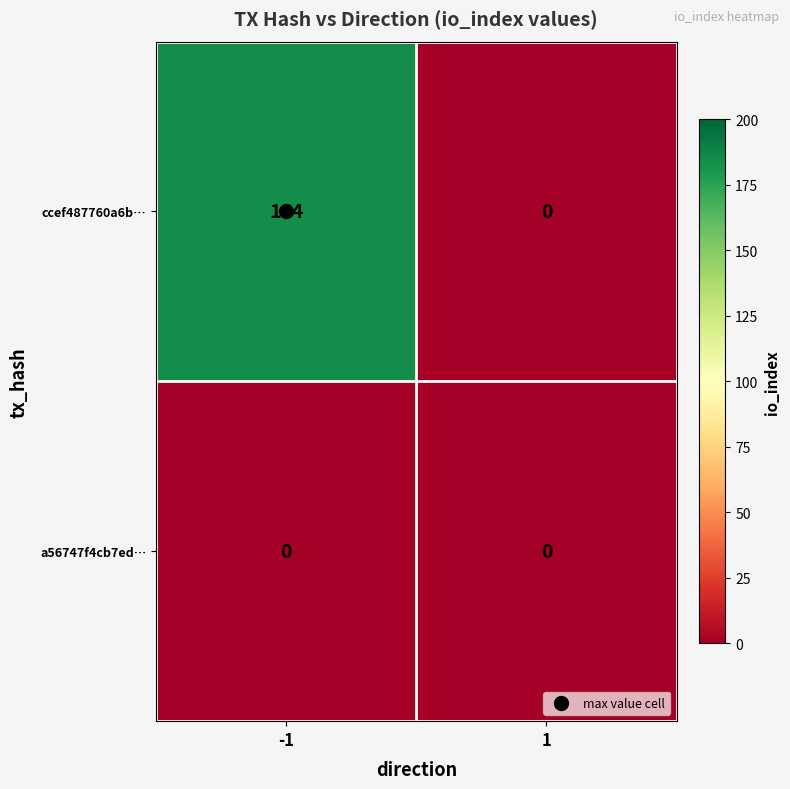

Between -1 and 1, which series saw the biggest shift?

ccef487760a6b…